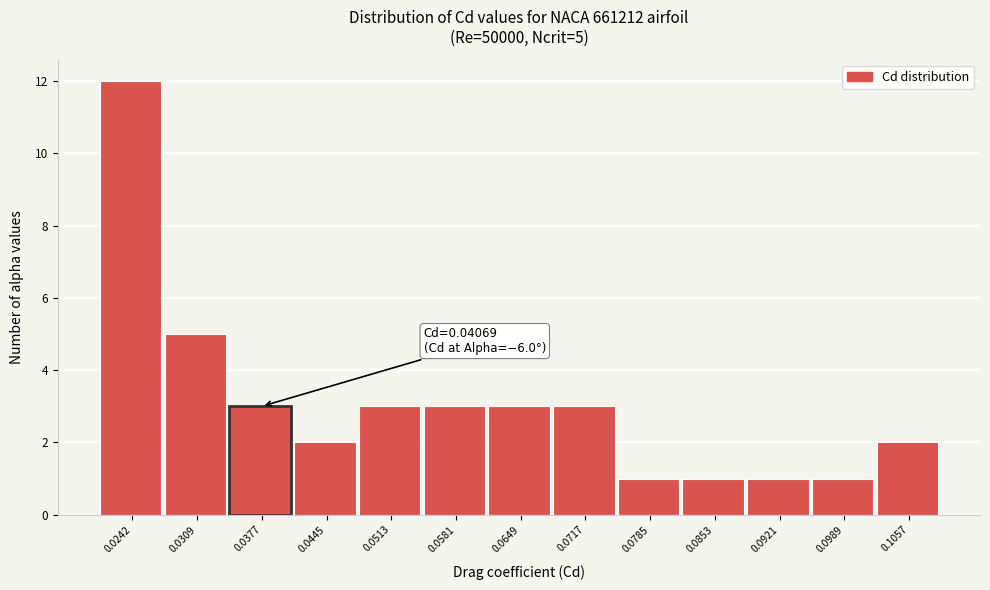

Reading left to right, what are all the values shown in this chart?

12	5	3	2	3	3	3	3	1	1	1	1	2